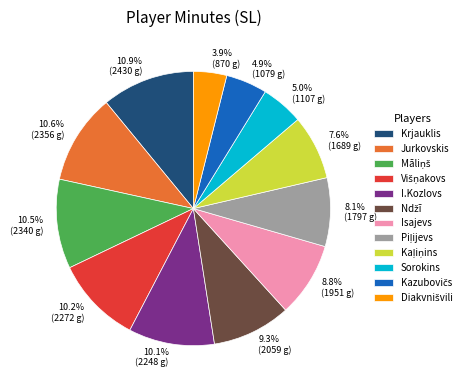

How many slices are in this pie chart?

12